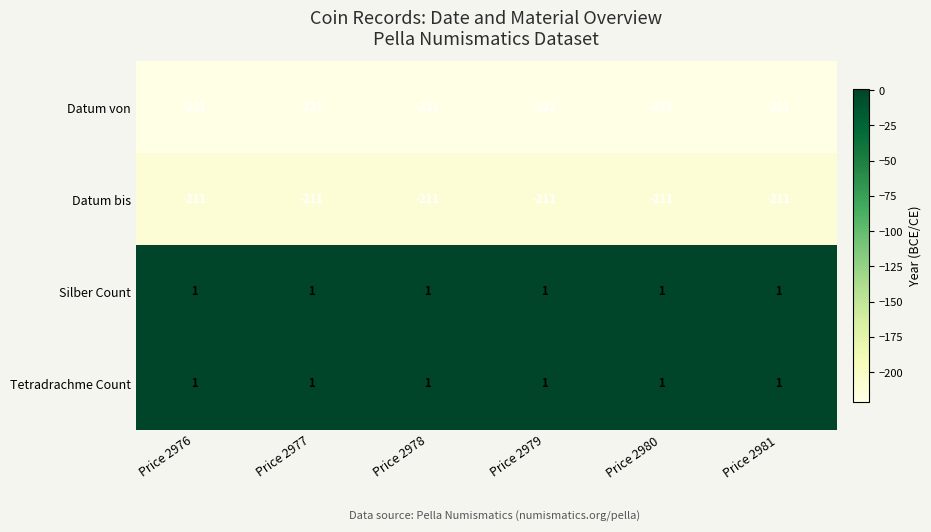

What is the maximum value shown in the chart?

1